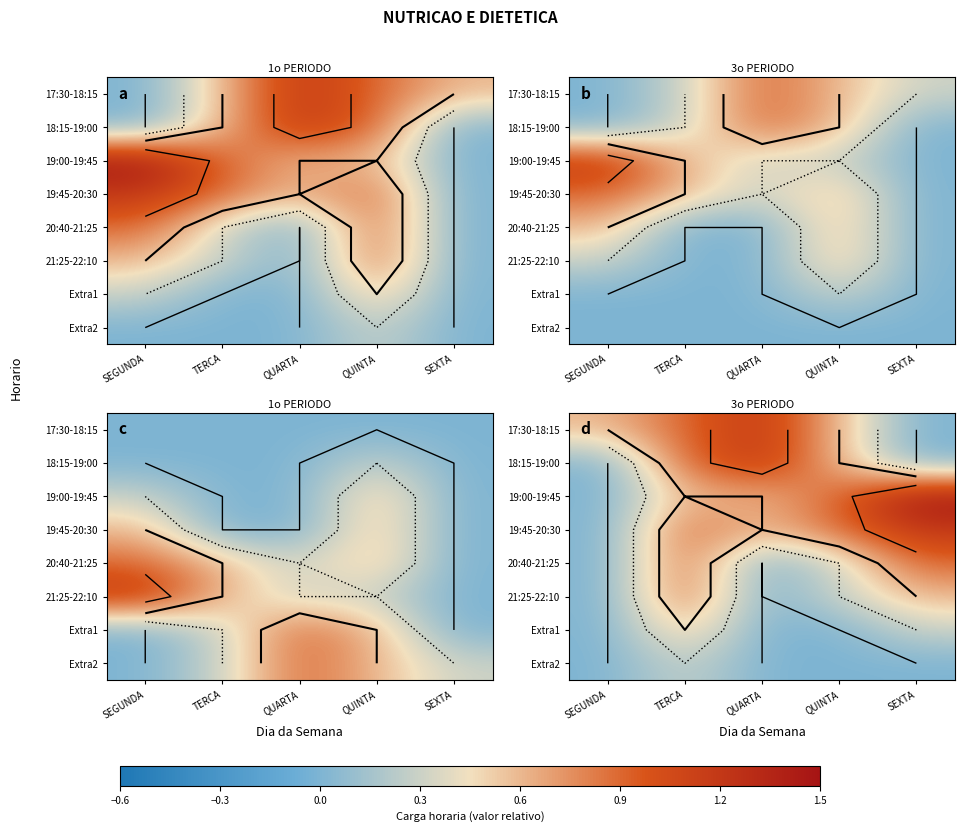

Which series changed the most between QUARTA and SEXTA?

17:30-18:15